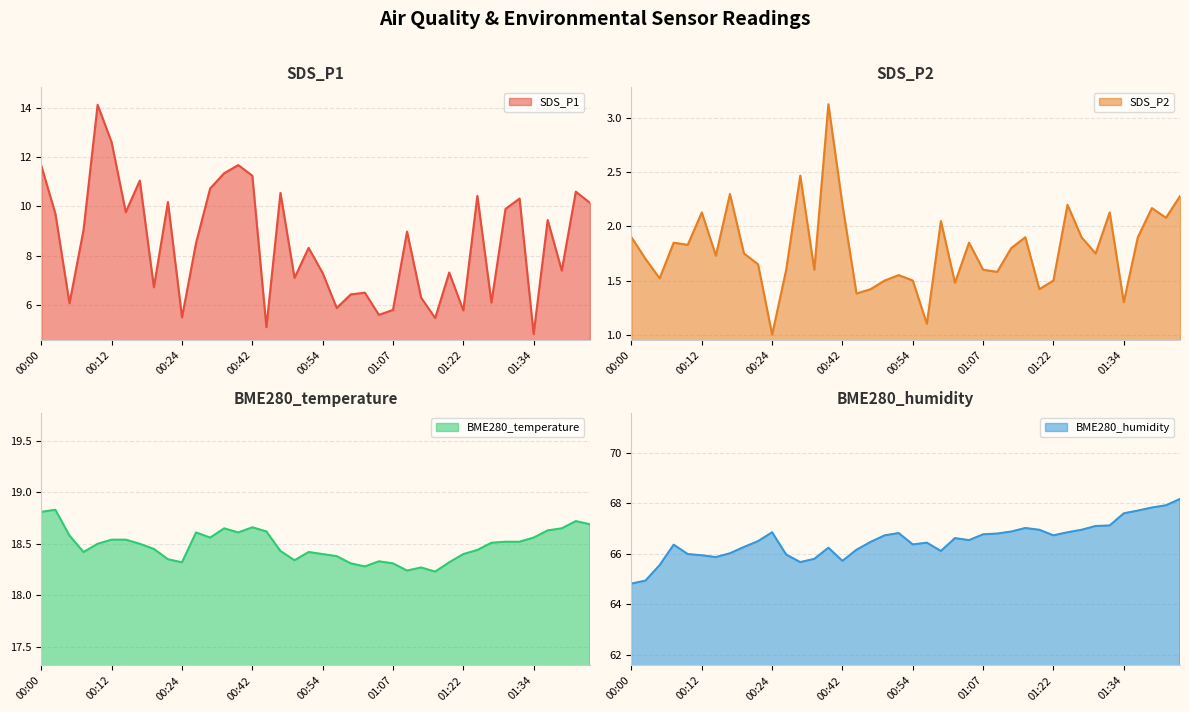

In SDS_P1, how many points are lower than both neighbors (excluding endpoints)?

13